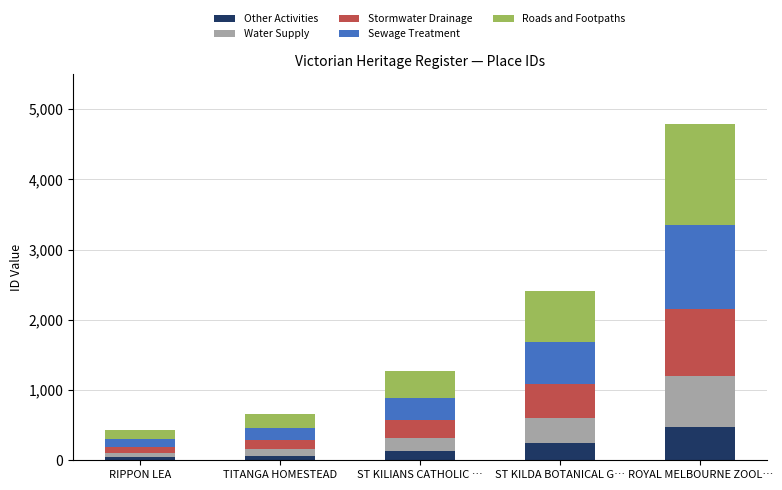

At which category is the sum across all series the highest?

ROYAL MELBOURNE ZOOL…